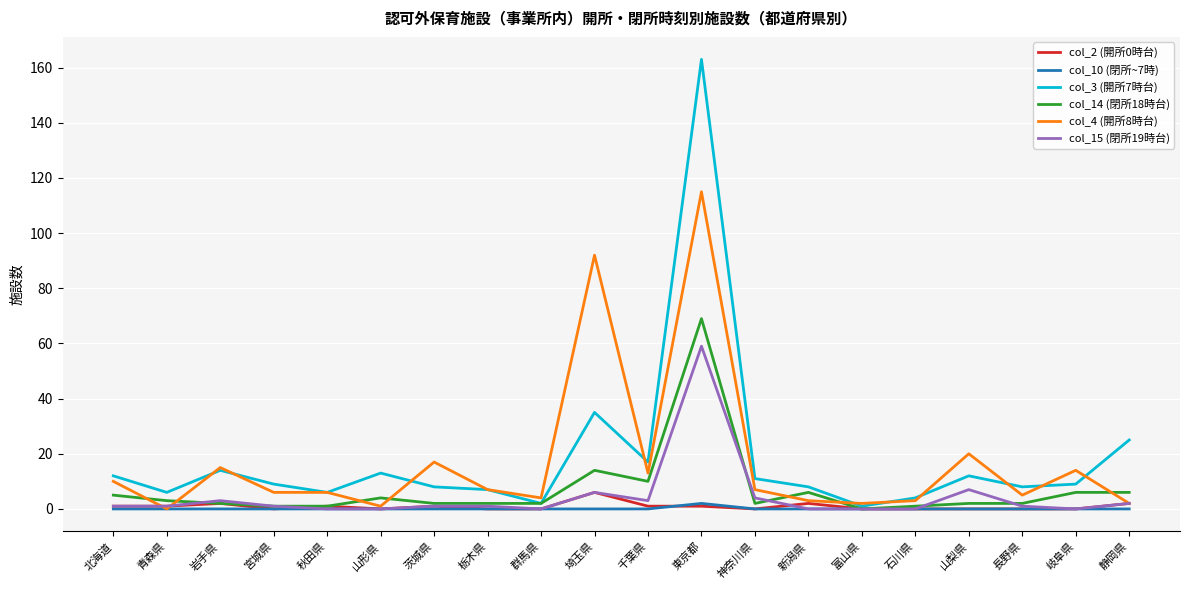

What is the spread (max minus min) of values at 埼玉県?

92